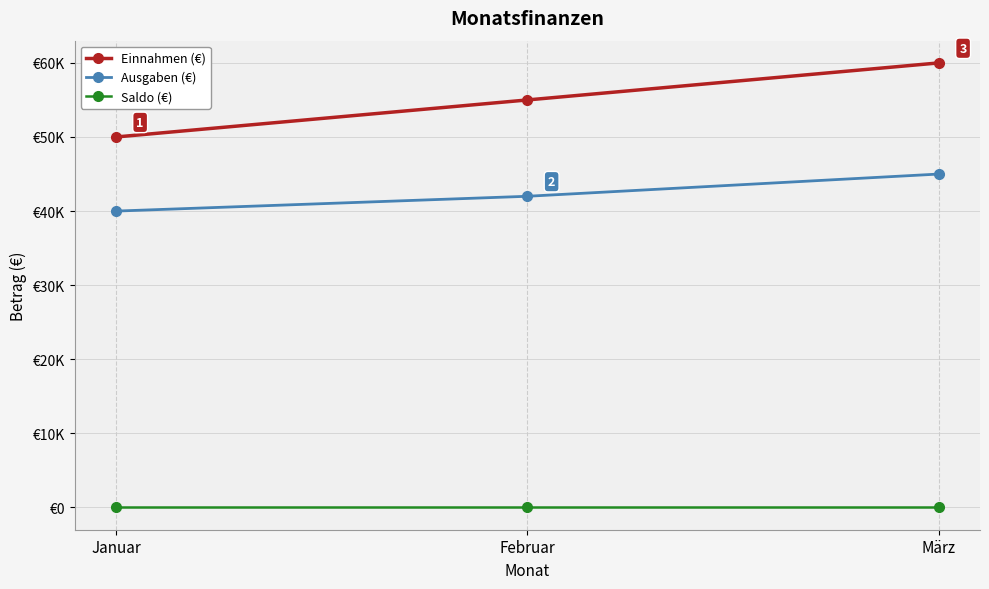

At which label does Saldo (€) reach its minimum?

Januar